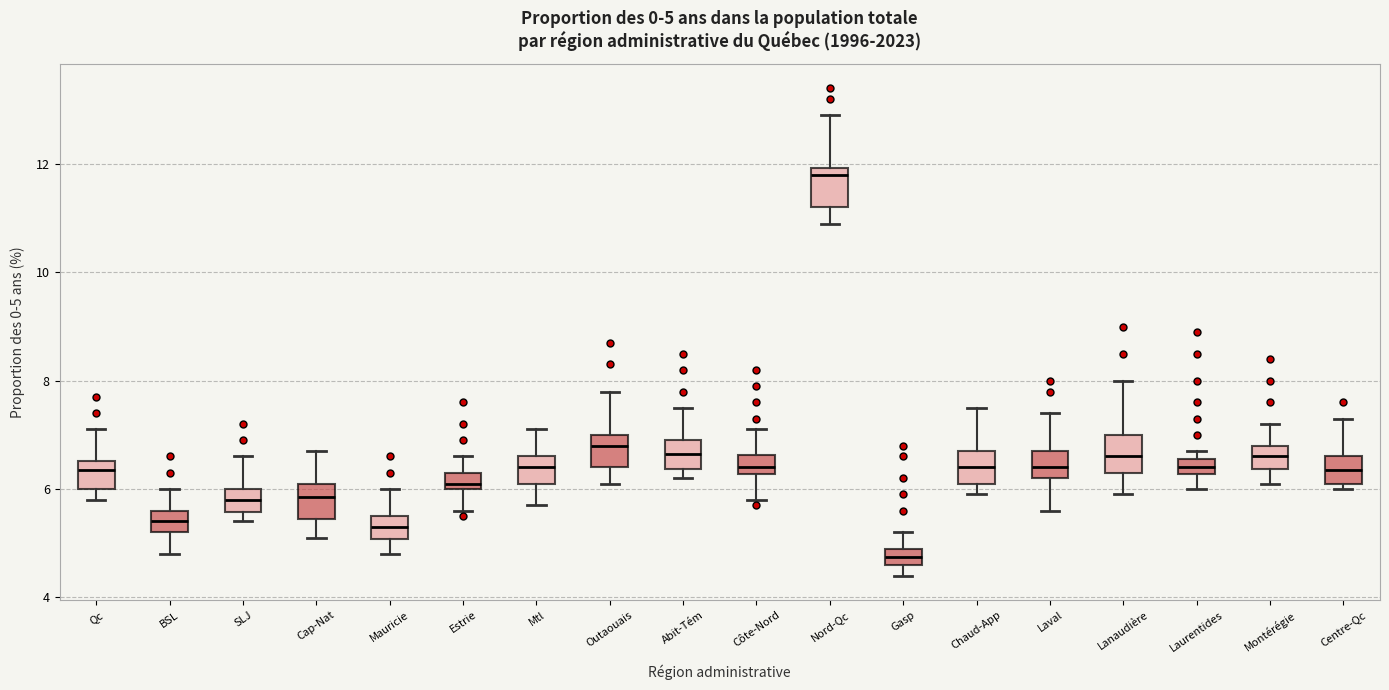

Which box has the lowest median line?

Gasp